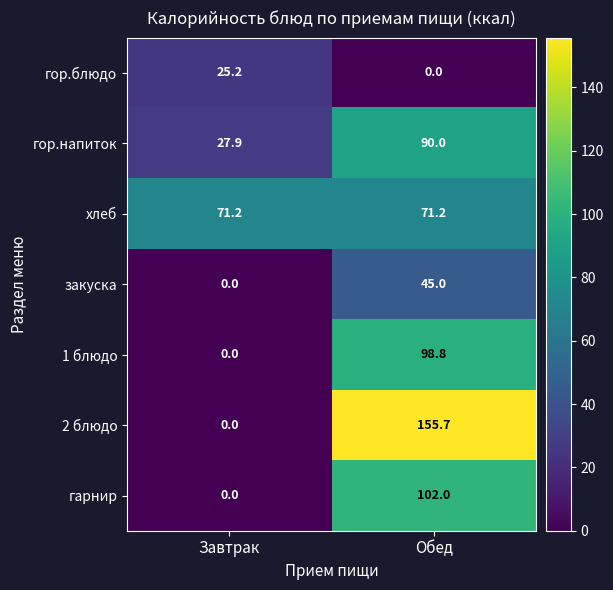

Which series has the largest total across all categories?

2 блюдо